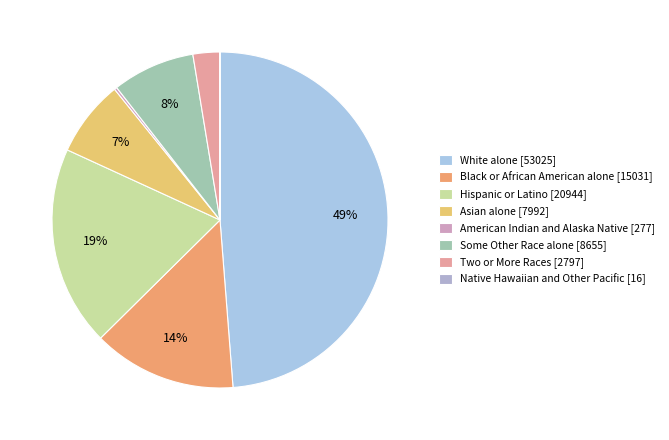

Which category has the biggest portion of the pie?

White alone